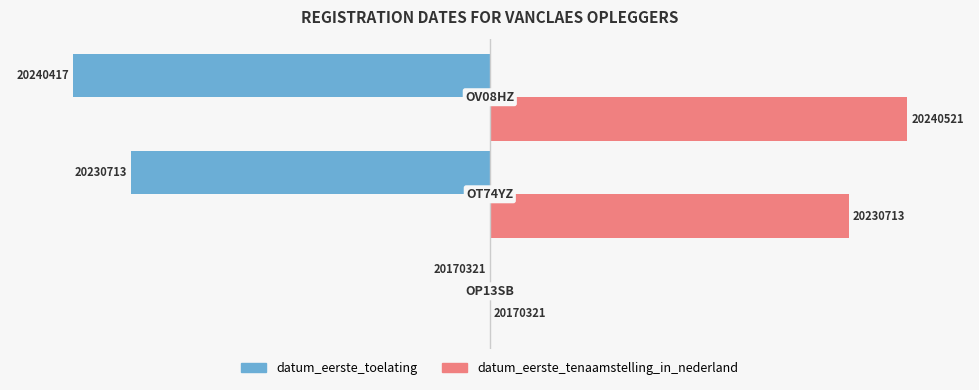

List the series in order of their peak value, highest first.

datum_eerste_tenaamstelling_in_nederland, datum_eerste_toelating